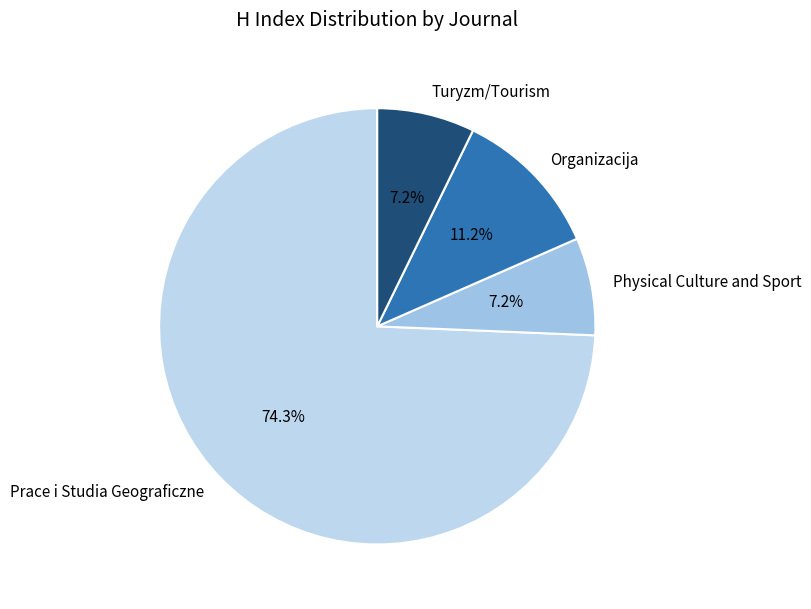

To the nearest percent, what percentage of the pie is Physical Culture and Sport?

7%